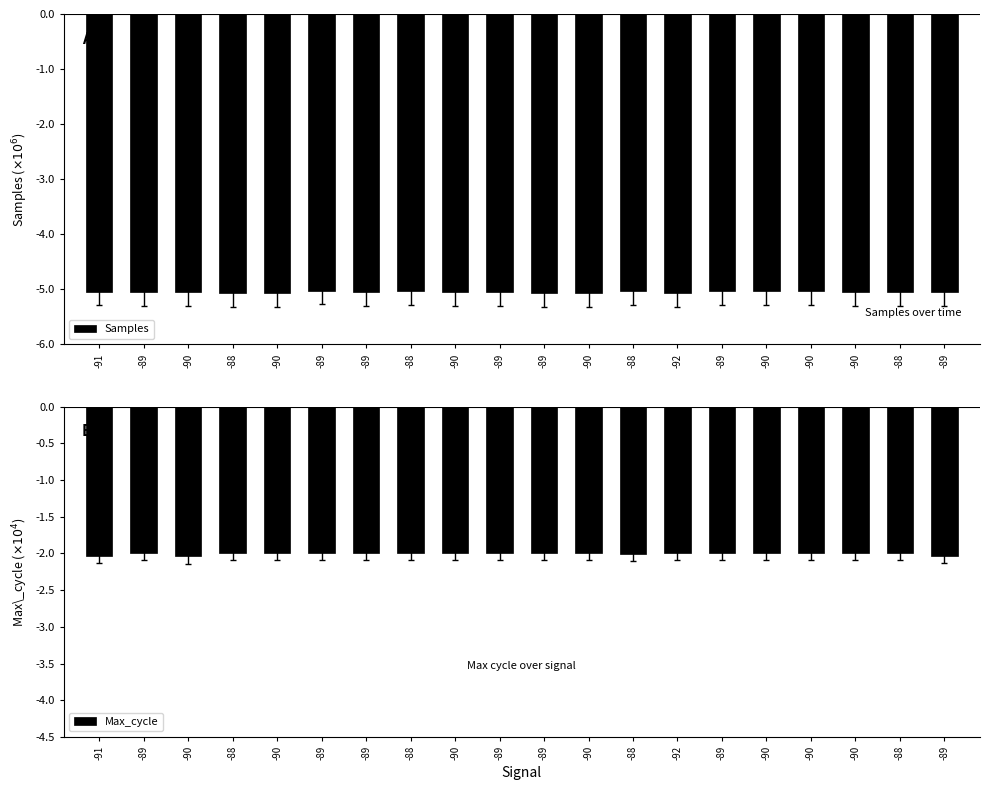

Rank the series at -88 from highest to lowest value.

Max_cycle, Samples